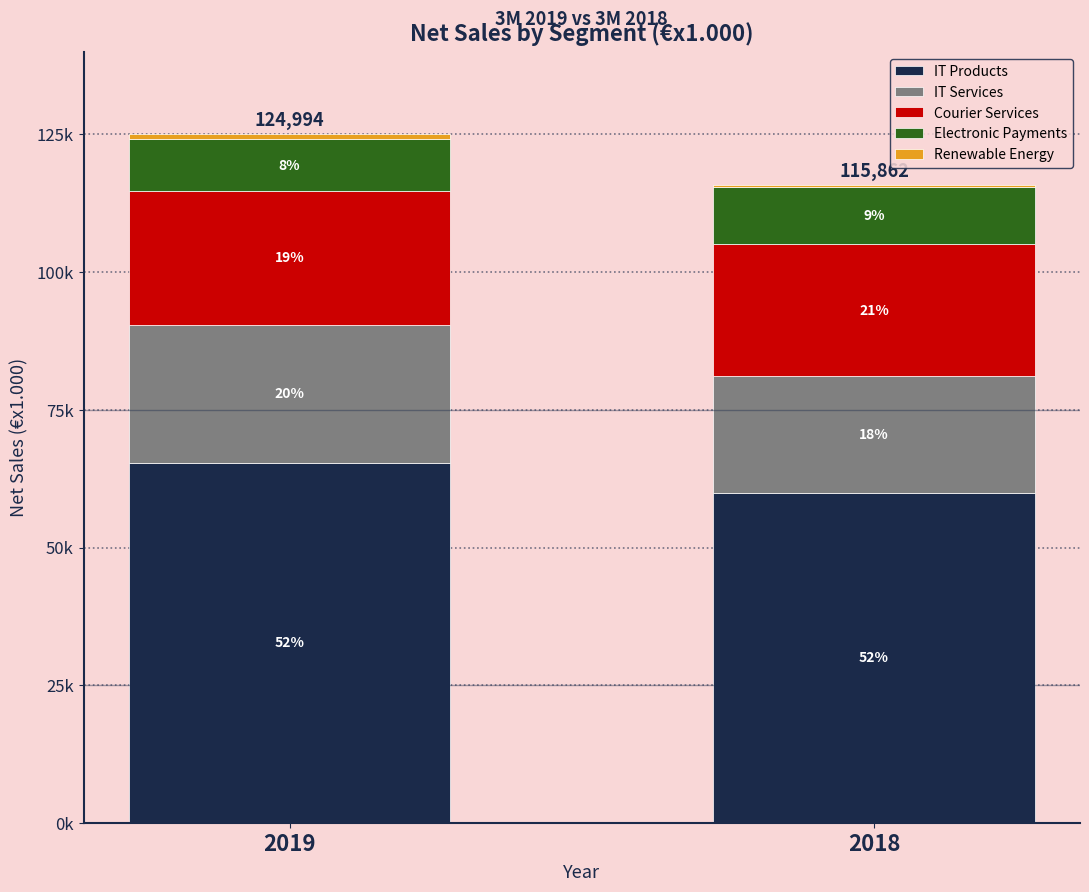

Between 2019 and 2018, which series saw the biggest shift?

IT Products